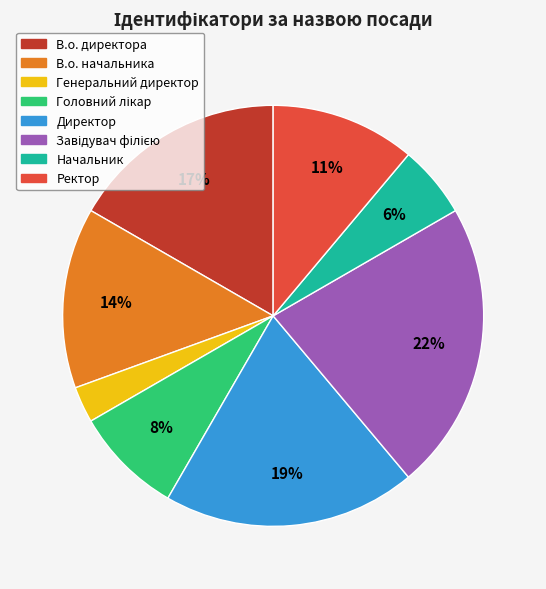

Is it true that В.о. начальника is 14% of the pie?

True